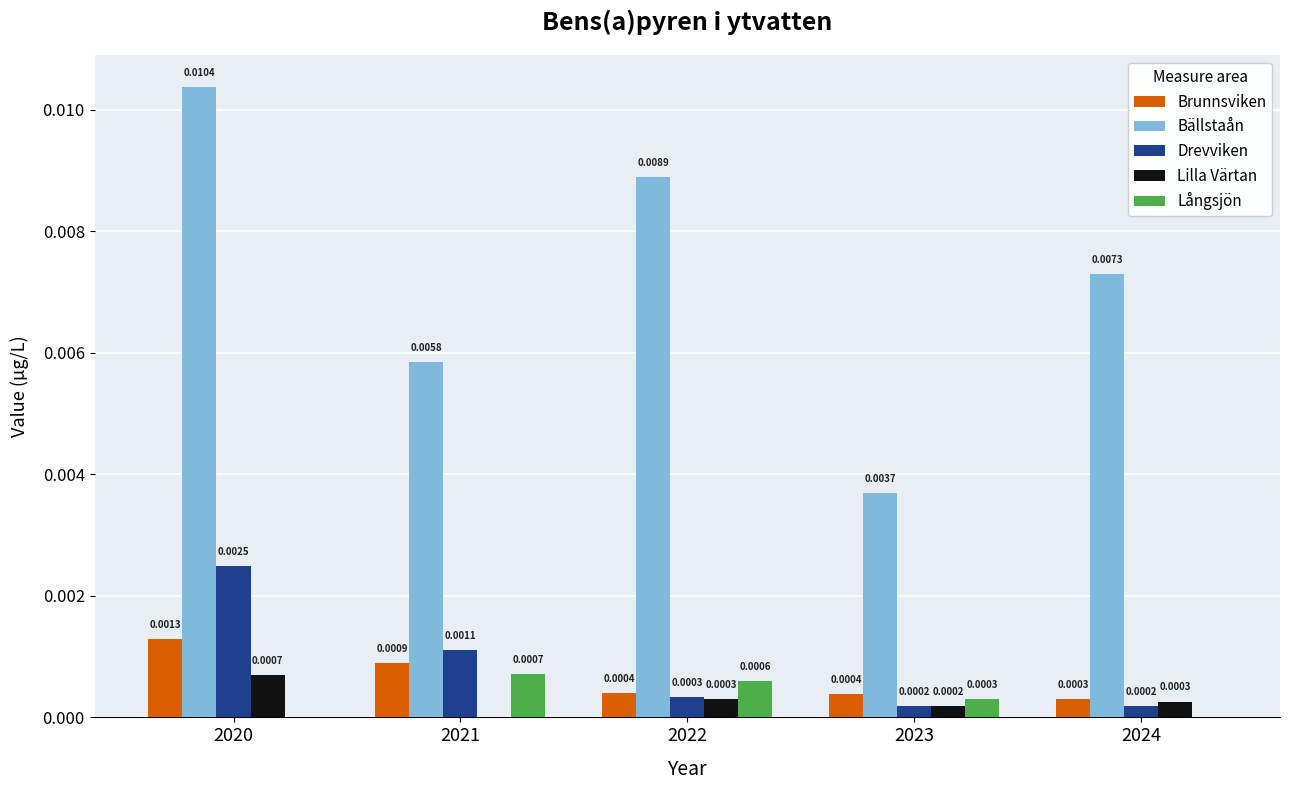

Which series changed the most between 2022 and 2024?

Bällstaån